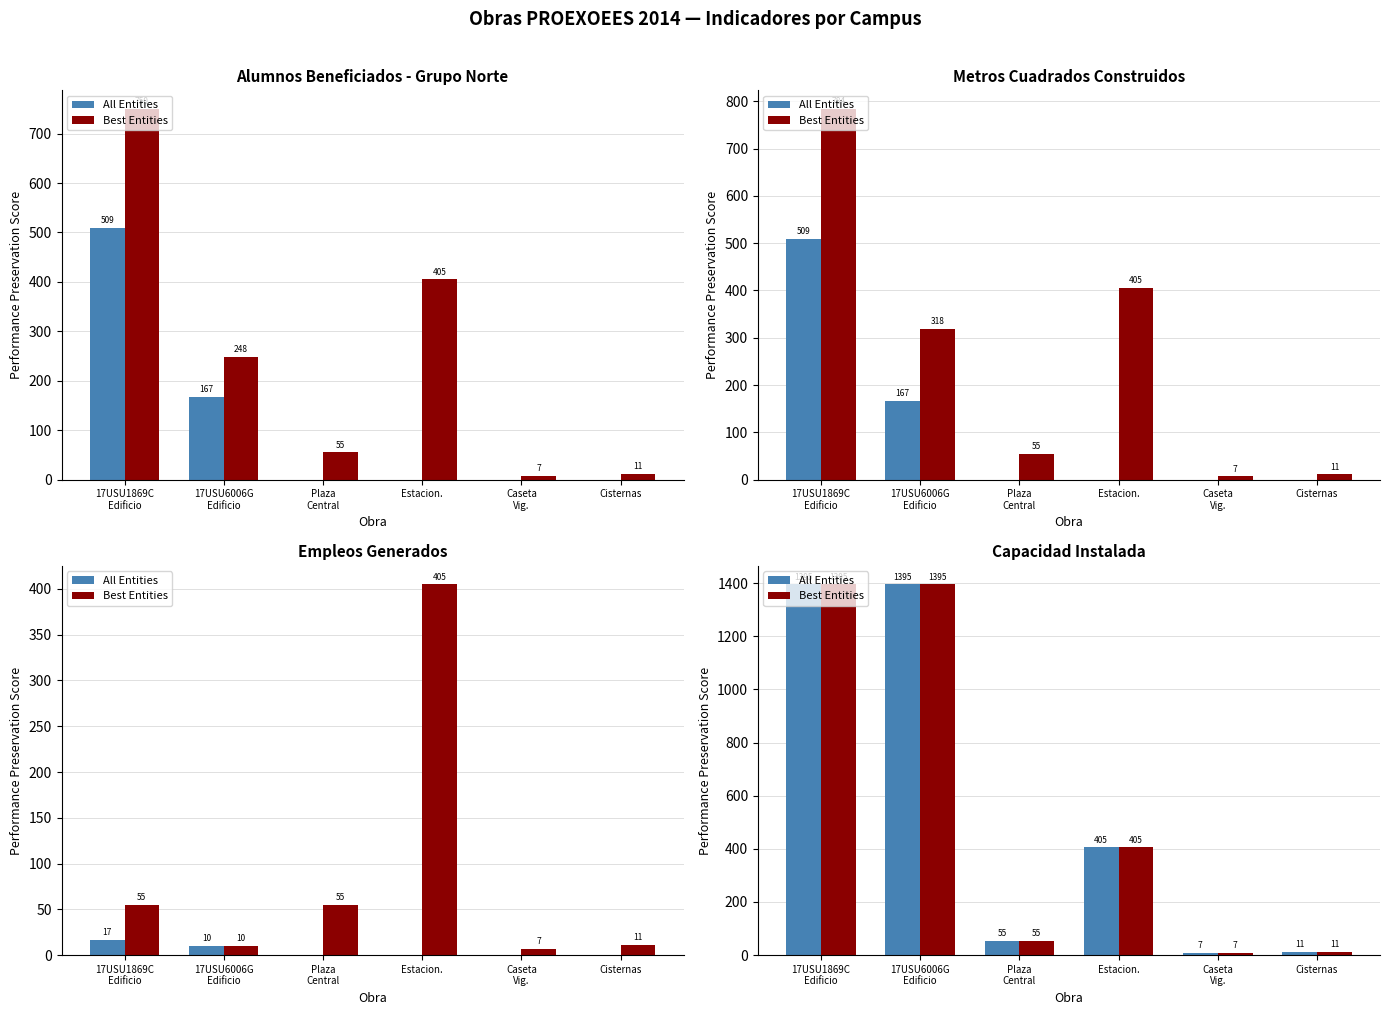

How many data points does each series have?

6